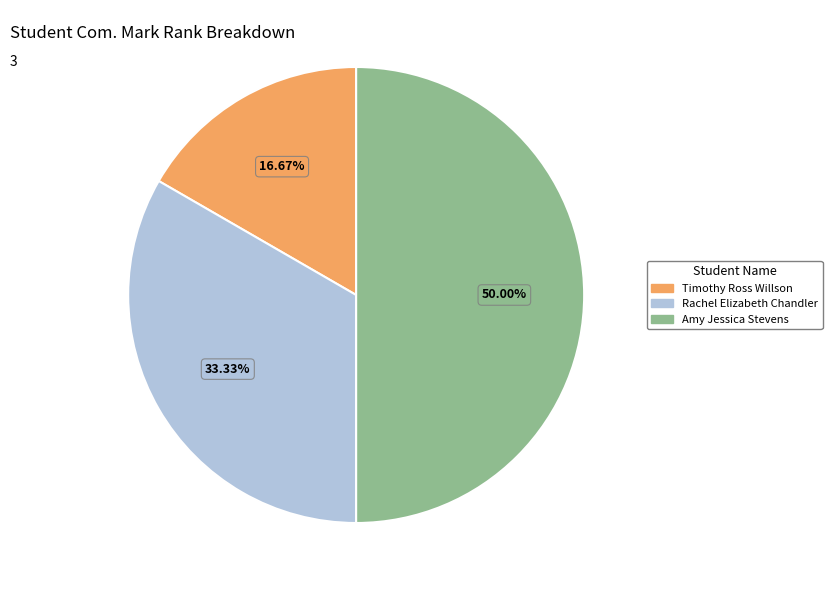

To the nearest percent, what is the average slice percentage?

33%